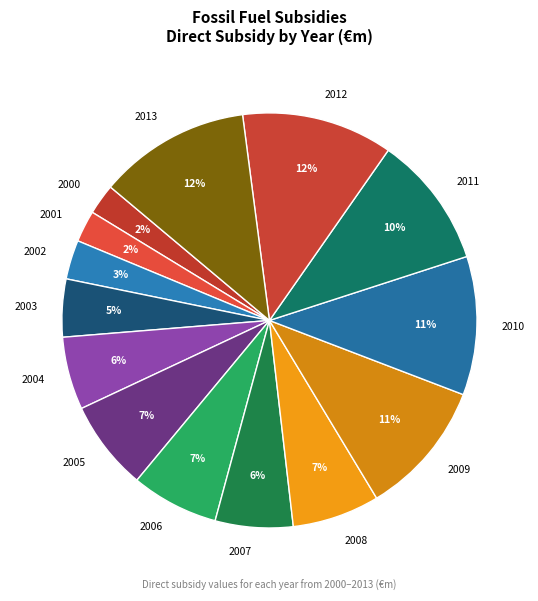

Is 2011 the majority of the pie?

No